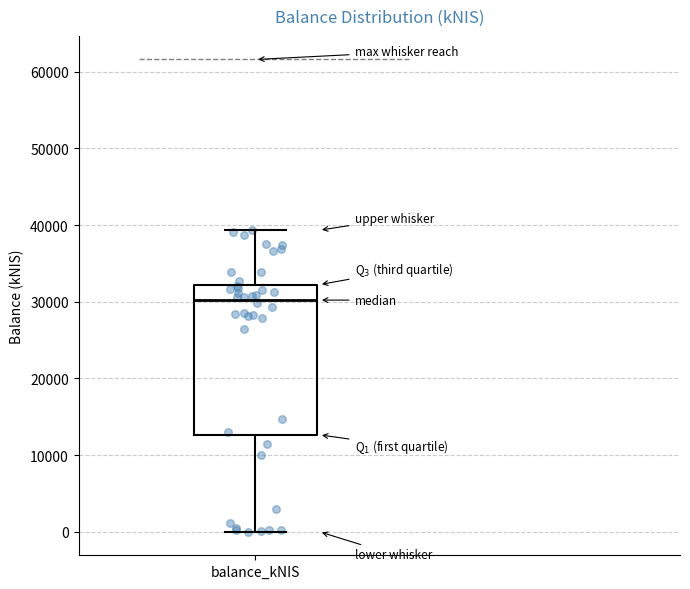

Transcribe this box plot: give where the median line is, the range the box spans, and where the two whiskers end, as read against the y-axis. The values are not printed on the chart, so give them approximately, as read against the axis.

median 30000, box 13000 to 32000, whiskers 0 to 39000